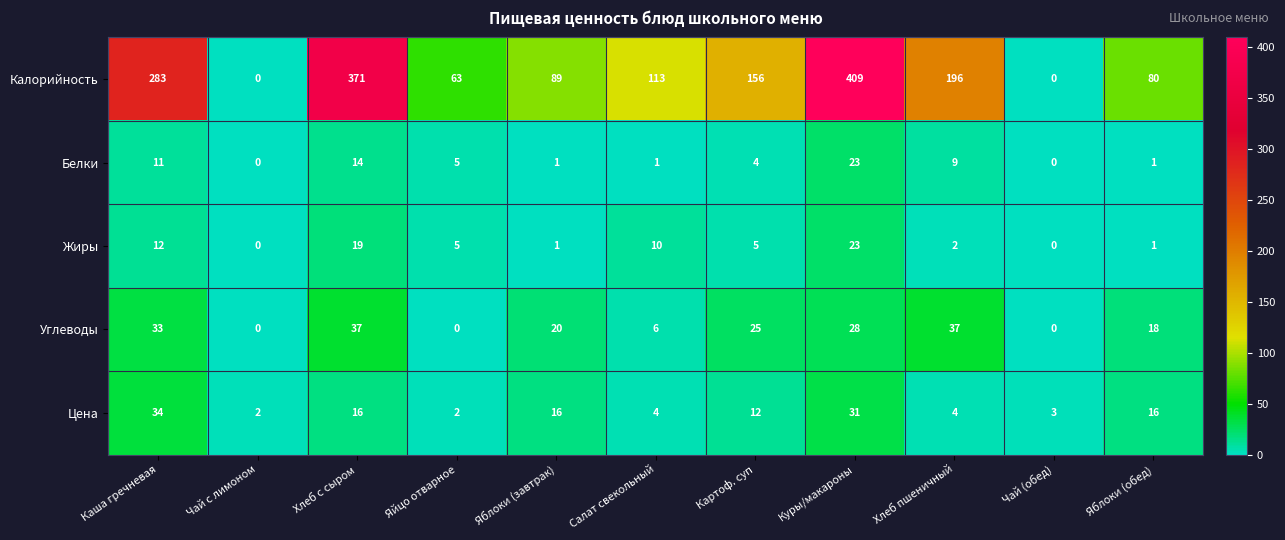

Which category has the highest value across all series?

Куры/макароны